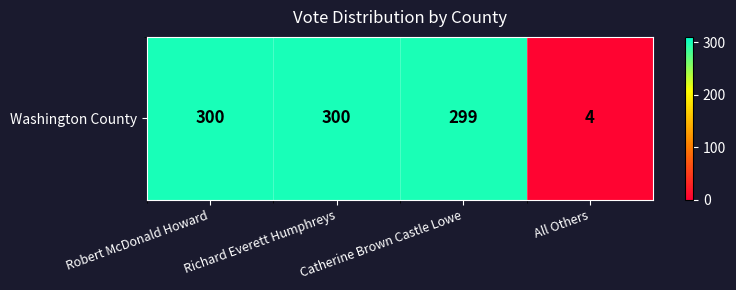

Which category has the lowest value across all series?

All Others